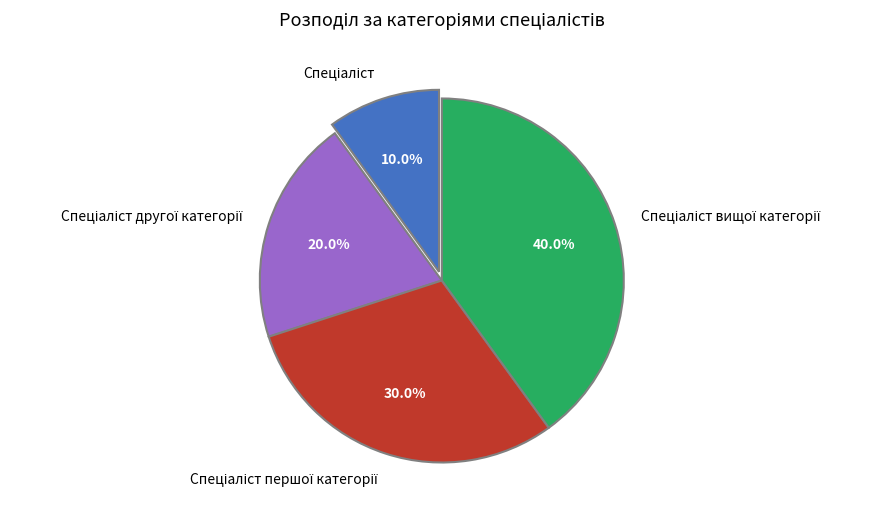

Is there a majority slice in this chart?

No